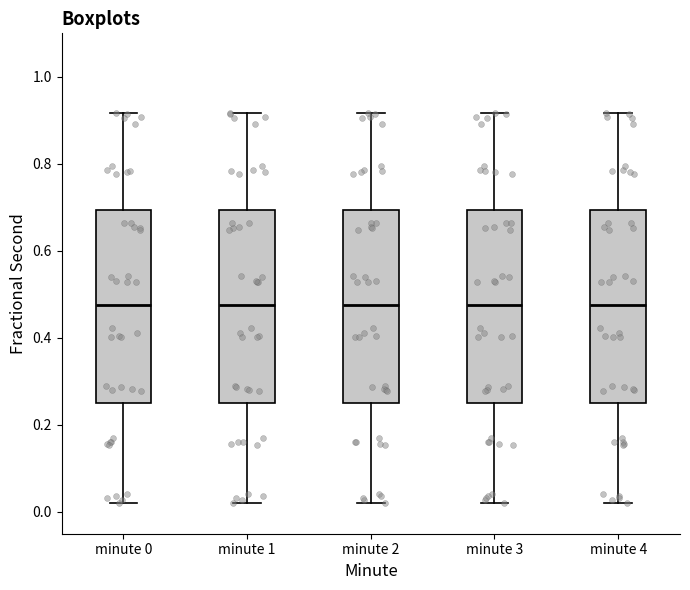

Reading left to right, read every box against the y-axis: the position of its median line, the range the box covers, and the ends of its whiskers. The values are not printed on the chart, so give them approximately, as read against the axis.

minute 0: median 0.48, box 0.26 to 0.70, whiskers 0.02 to 0.92
minute 1: median 0.48, box 0.26 to 0.70, whiskers 0.02 to 0.92
minute 2: median 0.48, box 0.26 to 0.70, whiskers 0.02 to 0.92
minute 3: median 0.48, box 0.26 to 0.70, whiskers 0.02 to 0.92
minute 4: median 0.48, box 0.26 to 0.70, whiskers 0.02 to 0.92